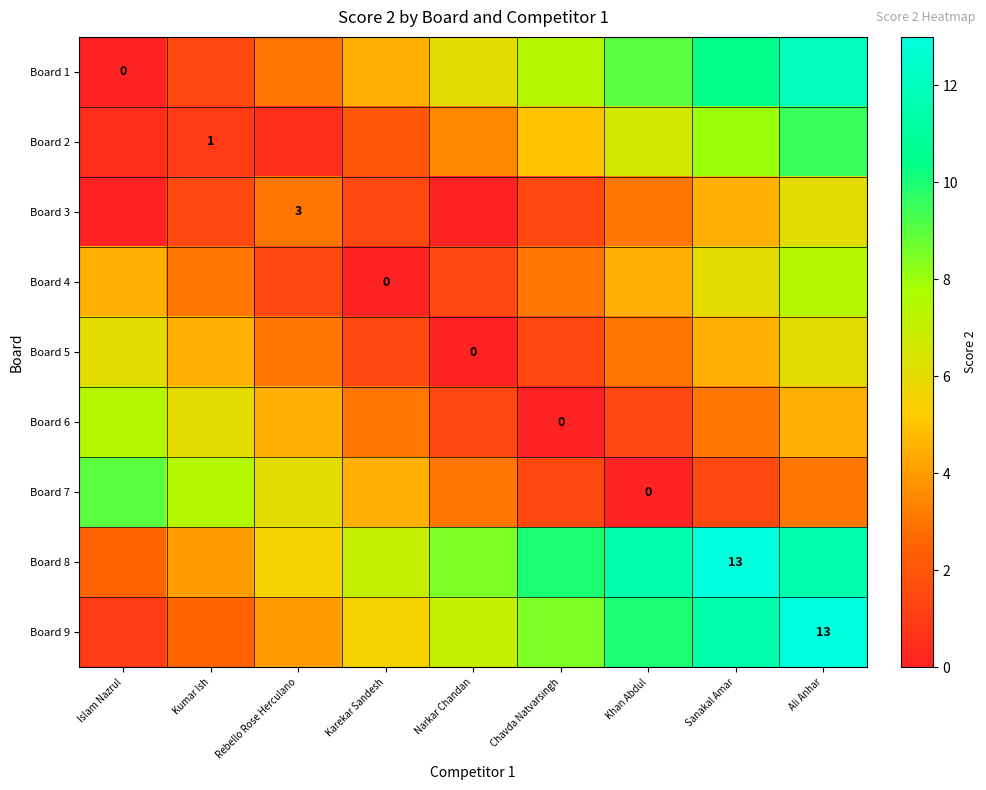

What is the maximum value for Board 7?

9.0